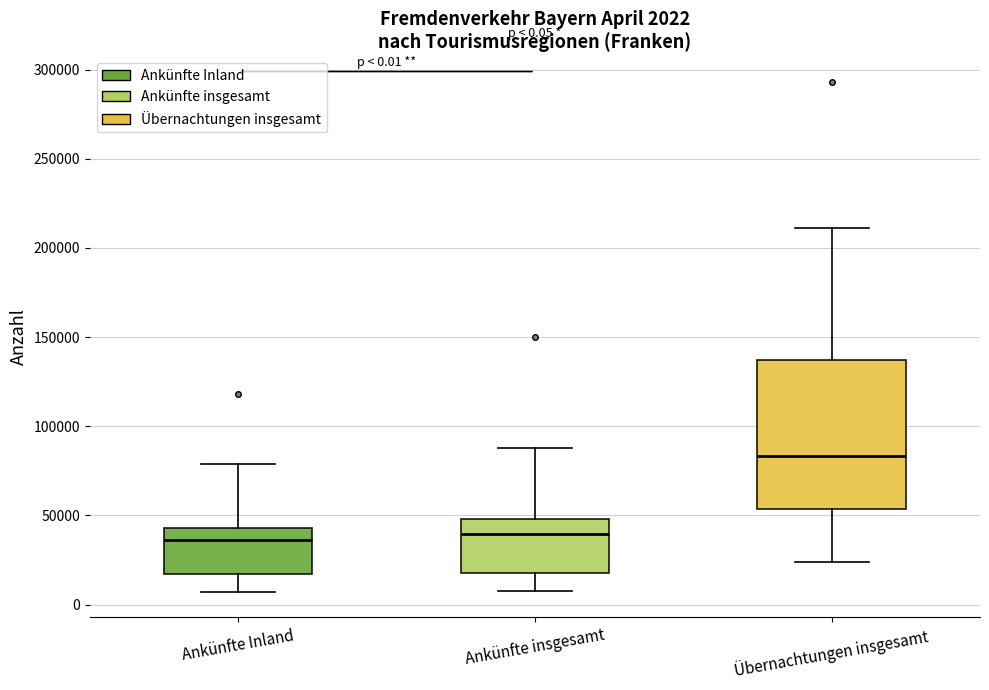

Comparing the boxes themselves (not the whiskers), which one is the tallest?

Übernachtungen insgesamt